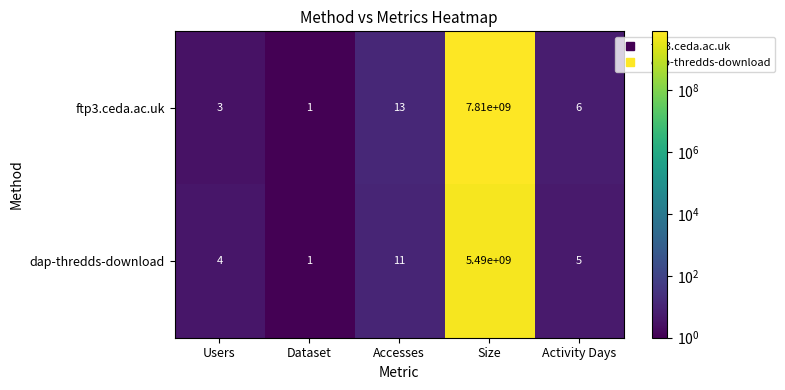

The value of ftp3.ceda.ac.uk at Activity Days is 4. True or false?

False